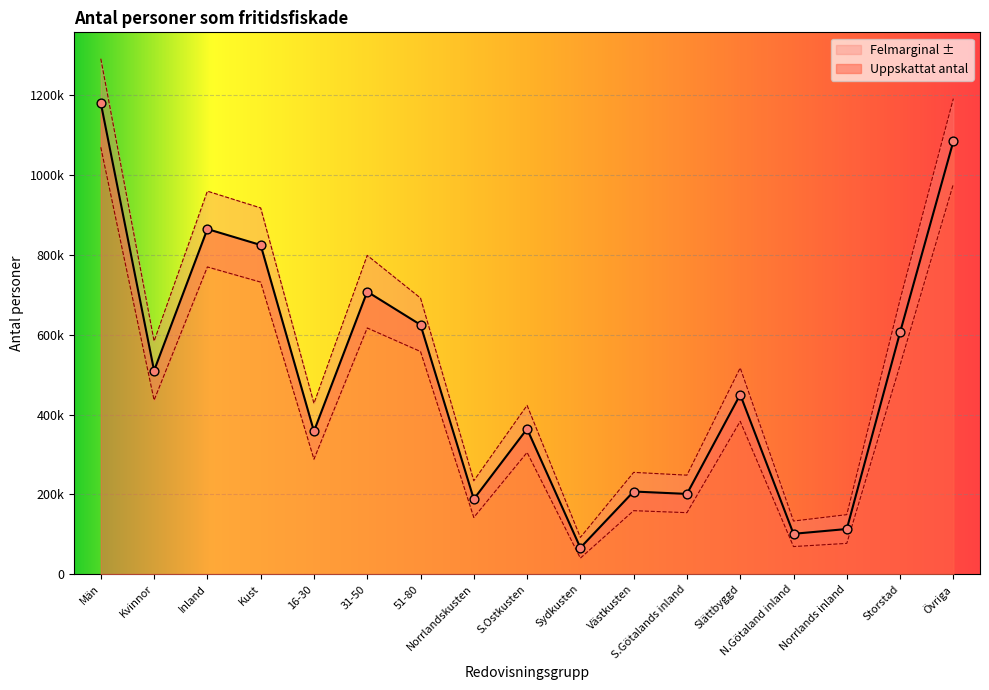

Approximately how many times larger is the value at Kust compared to S.Götalands inland?

4.1